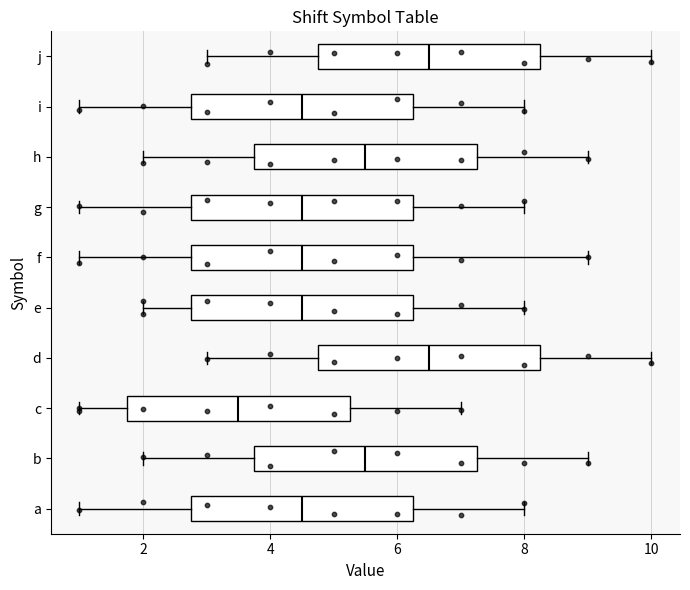

Where does the median line of the box for i sit on the x-axis? The values are not printed on the chart, so give them approximately, as read against the axis.

4.6